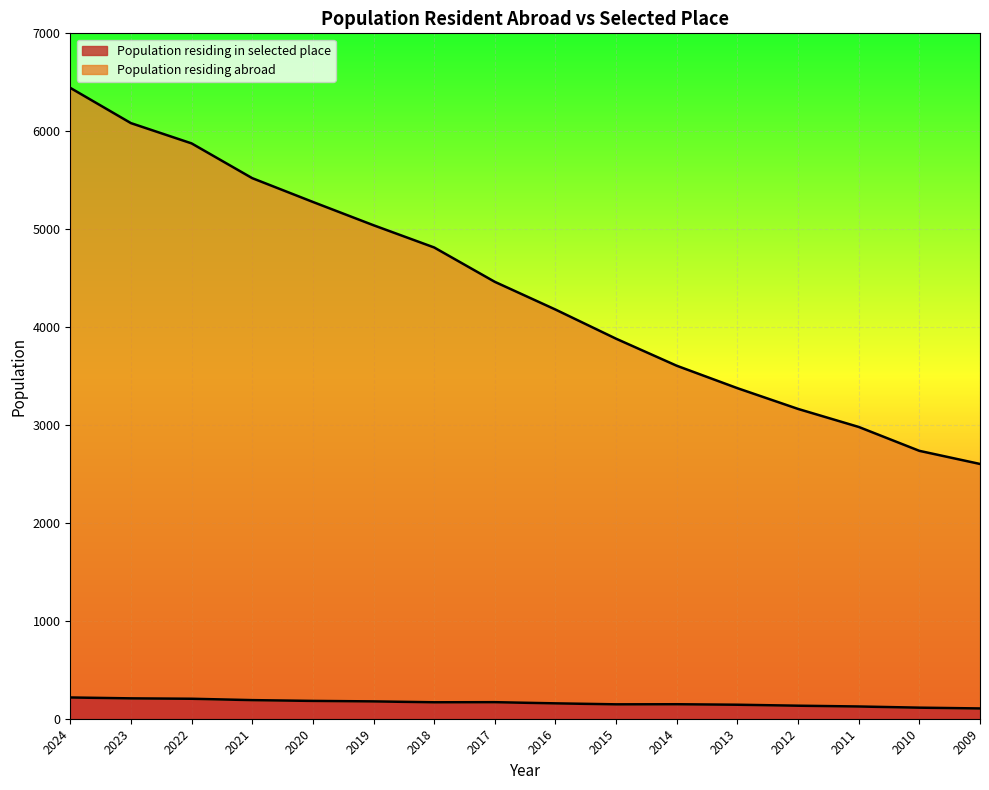

Rank the series at 2023 from highest to lowest value.

Population residing abroad, Population residing in selected place